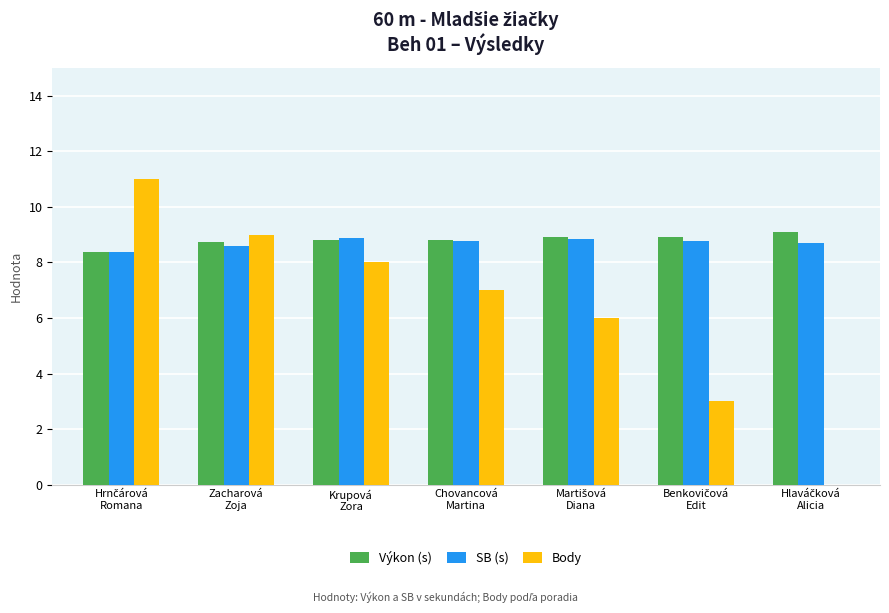

What is the highest value of the SB (s) series?

8.9